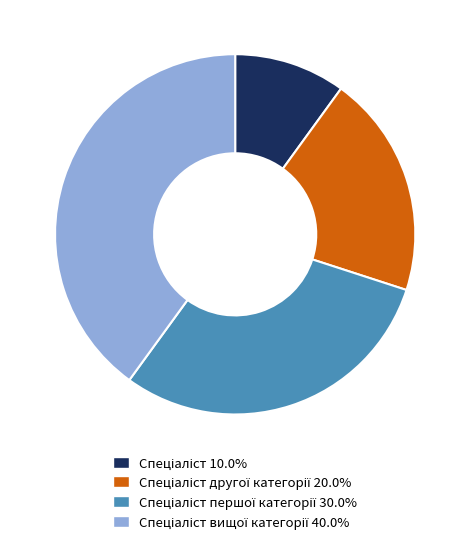

Is there any slice that represents more than half of the pie?

No